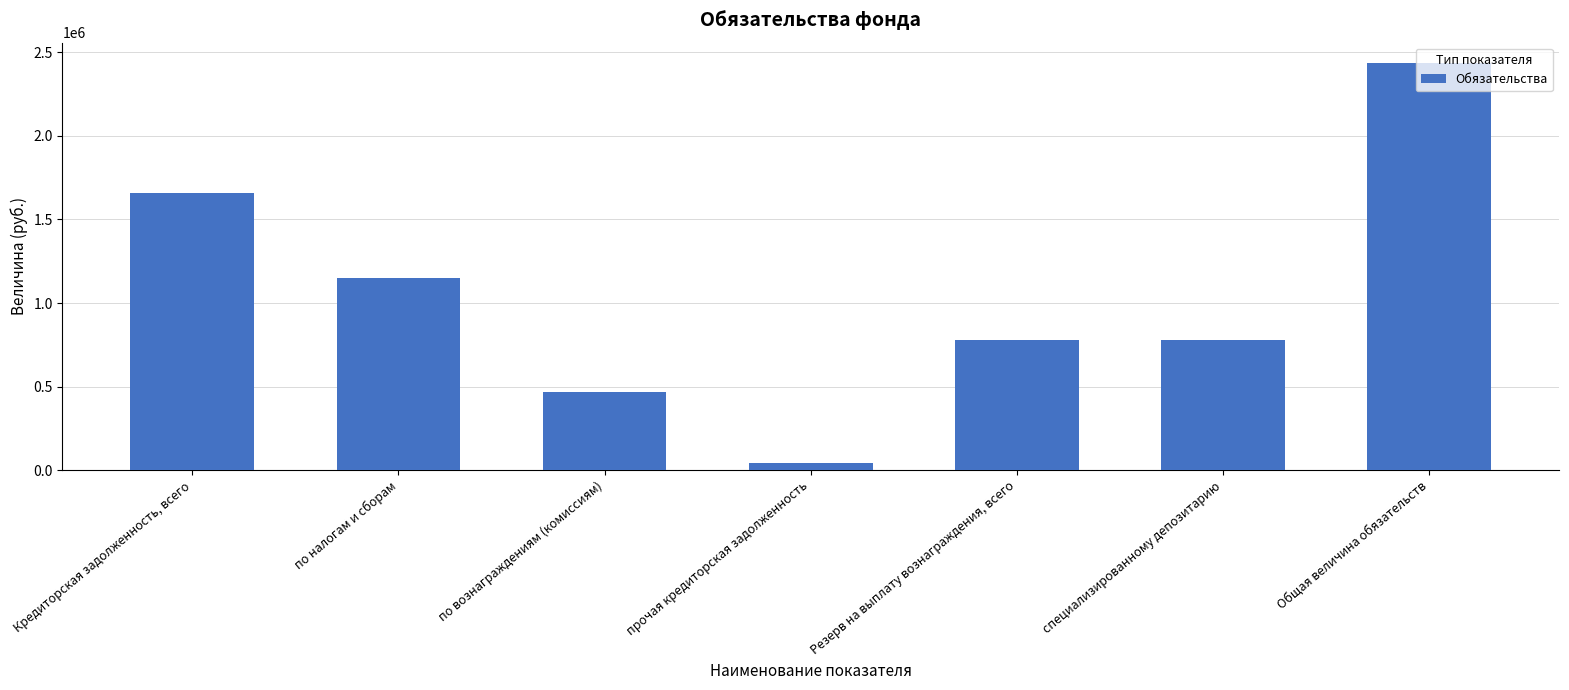

Is it true that the value at Резерв на выплату вознаграждения, всего is 1116984.6?

False